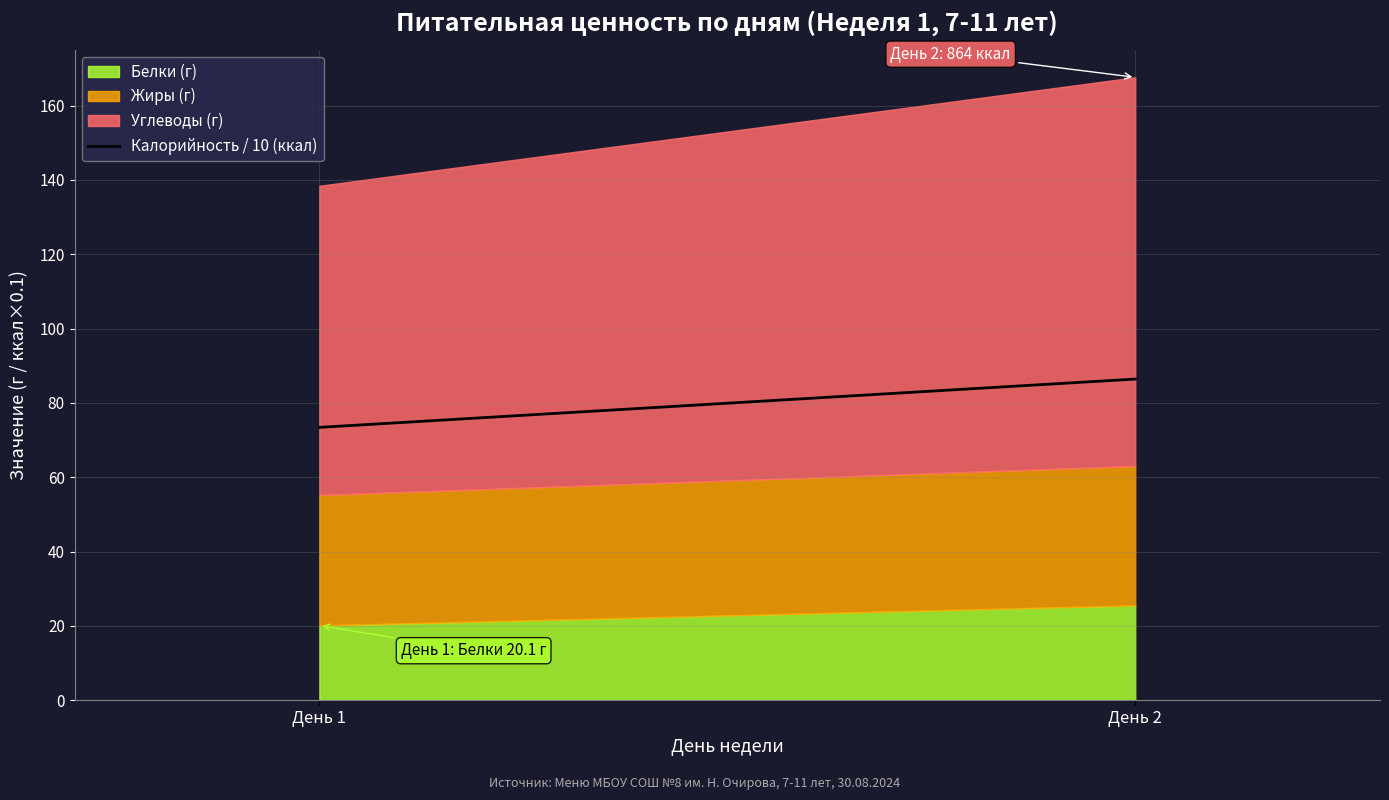

List the labels in order of value, largest first.

День 2, День 1